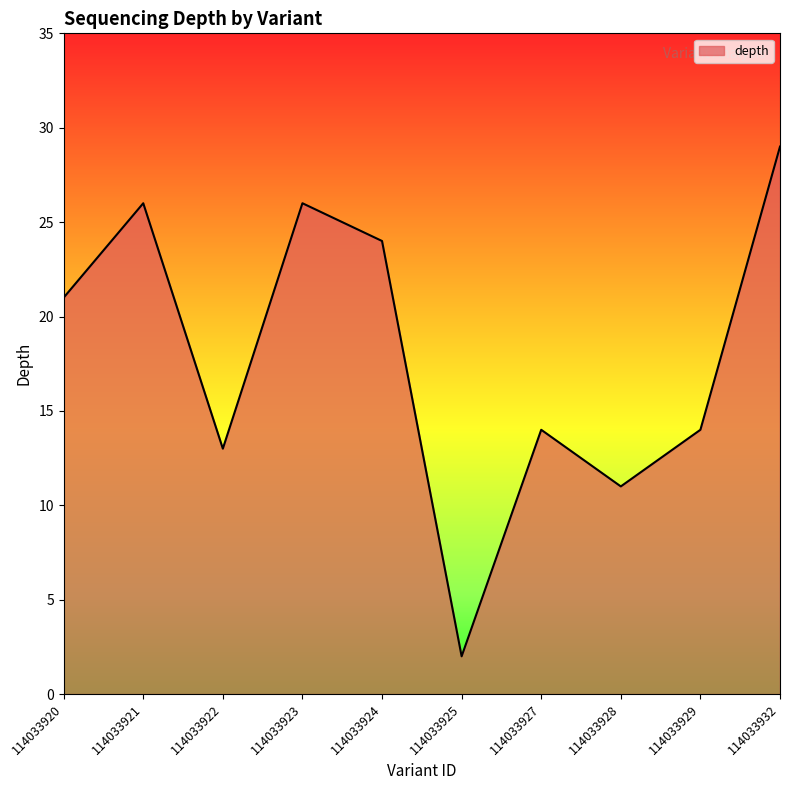

What is the change in value from 114033924 to 114033925?

-22